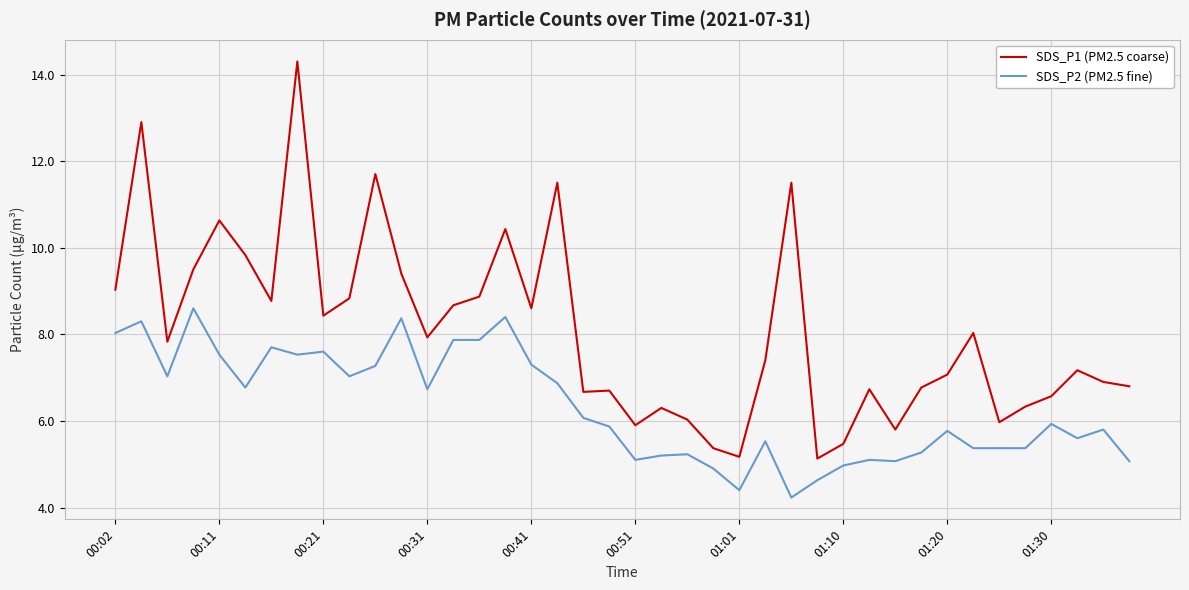

What is the difference between the maximum and minimum values in the SDS_P1 (PM2.5 coarse) series?

9.2